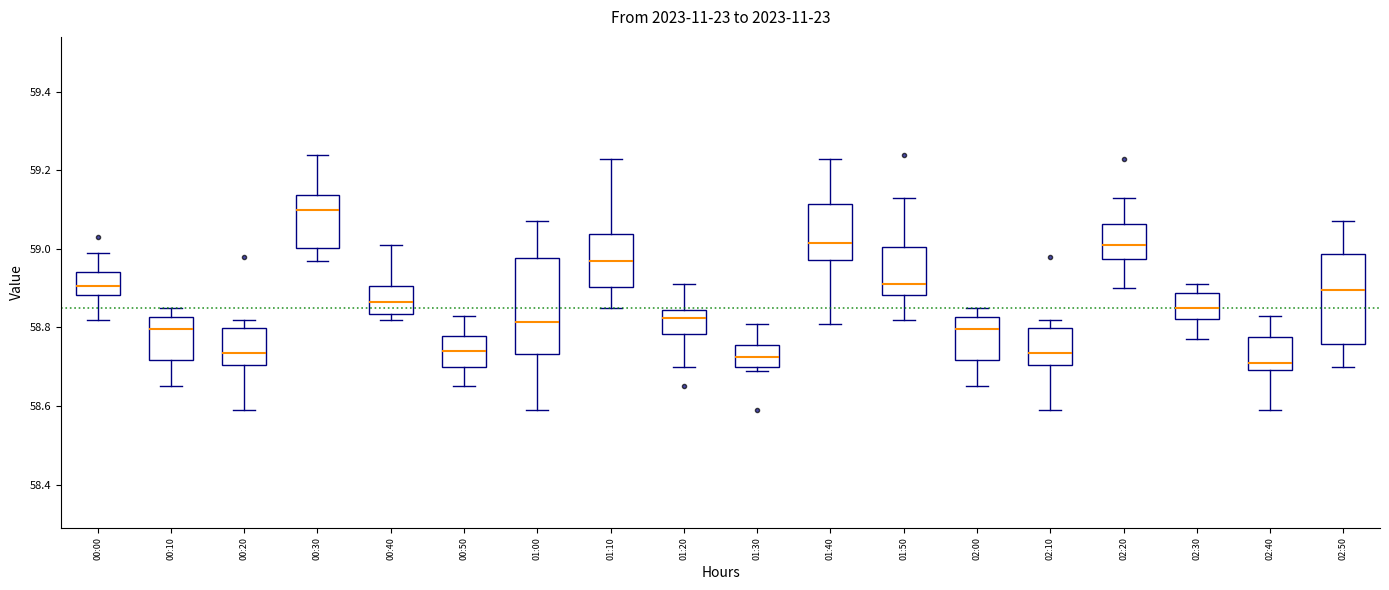

Reading left to right, transcribe this box plot: for each box, give where its median line is, the range the box spans, and where its two whiskers end, as read against the y-axis. The values are not printed on the chart, so give them approximately, as read against the axis.

00:00: median 58.90, box 58.88 to 58.94, whiskers 58.82 to 59.00
00:10: median 58.80, box 58.72 to 58.82, whiskers 58.66 to 58.86
00:20: median 58.74, box 58.70 to 58.80, whiskers 58.60 to 58.82
00:30: median 59.10, box 59.00 to 59.14, whiskers 58.98 to 59.24
00:40: median 58.86, box 58.84 to 58.90, whiskers 58.82 to 59.02
00:50: median 58.74, box 58.70 to 58.78, whiskers 58.66 to 58.84
01:00: median 58.82, box 58.74 to 58.98, whiskers 58.60 to 59.08
01:10: median 58.98, box 58.90 to 59.04, whiskers 58.86 to 59.24
01:20: median 58.82, box 58.78 to 58.84, whiskers 58.70 to 58.92
01:30: median 58.72, box 58.70 to 58.76, whiskers 58.70 (just below the box's lower edge) to 58.82
01:40: median 59.02, box 58.98 to 59.12, whiskers 58.82 to 59.24
01:50: median 58.92, box 58.88 to 59.00, whiskers 58.82 to 59.14
02:00: median 58.80, box 58.72 to 58.82, whiskers 58.66 to 58.86
02:10: median 58.74, box 58.70 to 58.80, whiskers 58.60 to 58.82
02:20: median 59.02, box 58.98 to 59.06, whiskers 58.90 to 59.14
02:30: median 58.86, box 58.82 to 58.88, whiskers 58.78 to 58.92
02:40: median 58.72, box 58.70 to 58.78, whiskers 58.60 to 58.84
02:50: median 58.90, box 58.76 to 58.98, whiskers 58.70 to 59.08